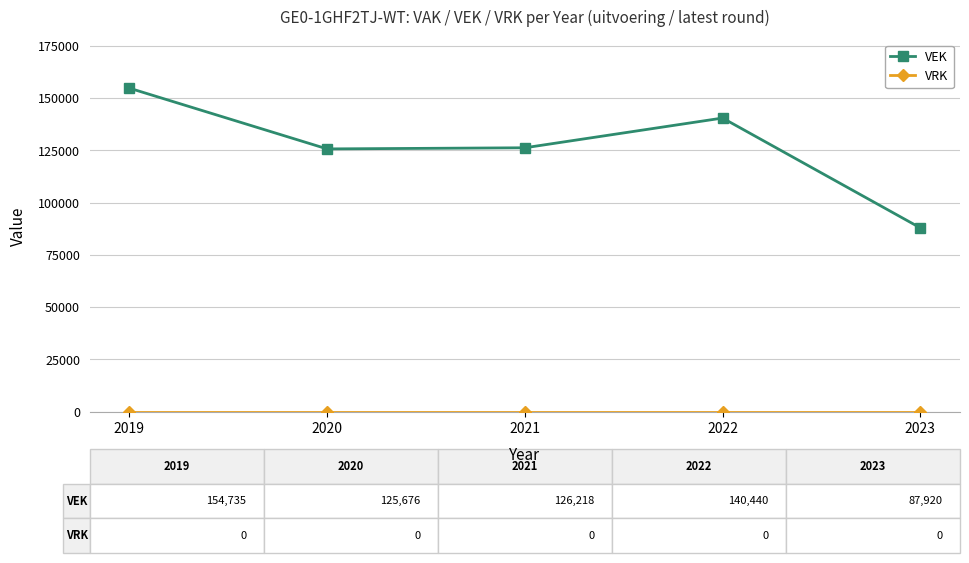

Which series has the largest total across all categories?

VEK